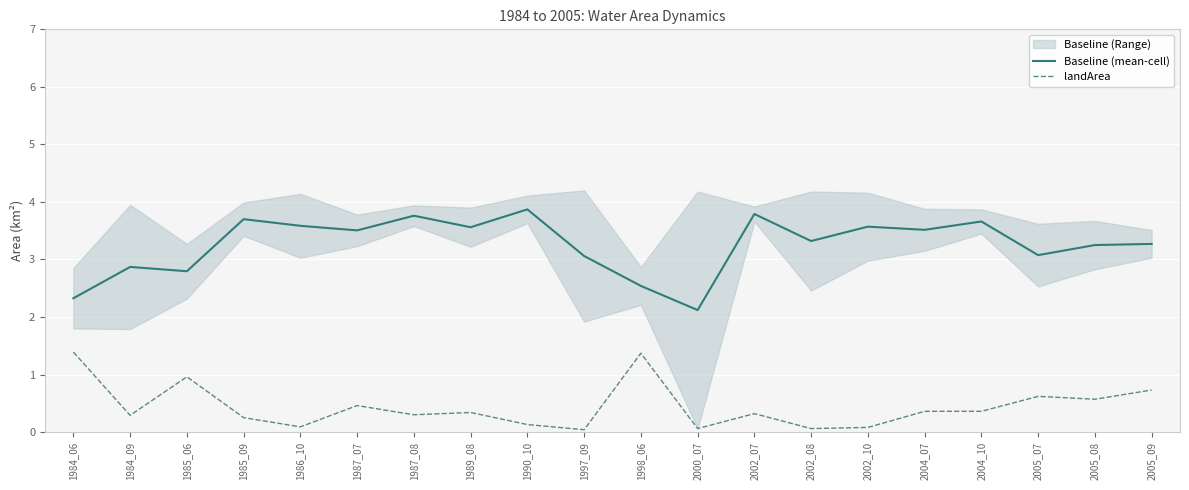

Is it true that Baseline (mean-cell) equals 6.1 at 1990_10?

False